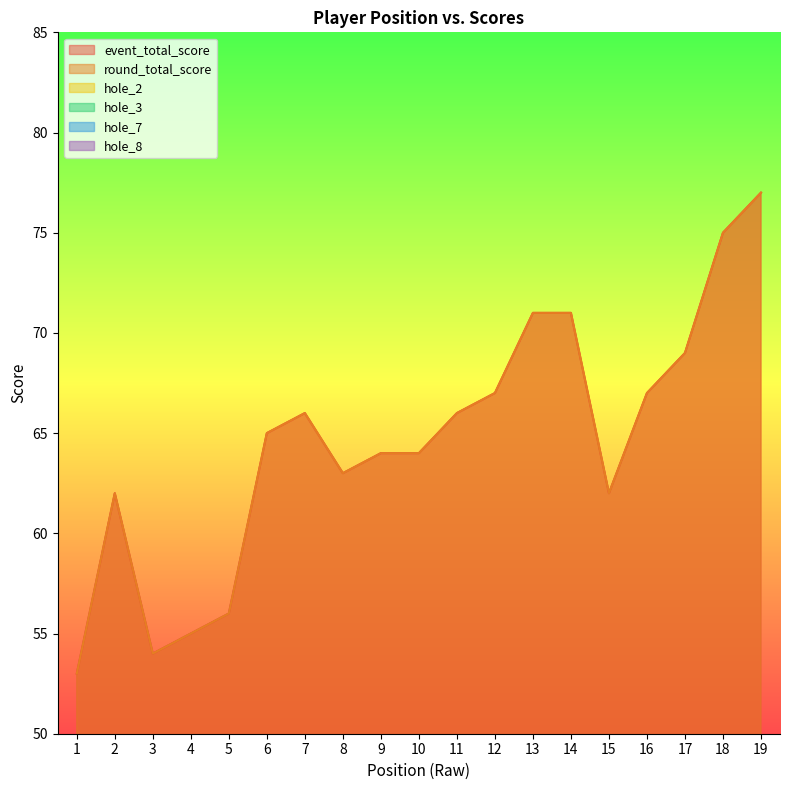

Which series has the largest total across all categories?

event_total_score